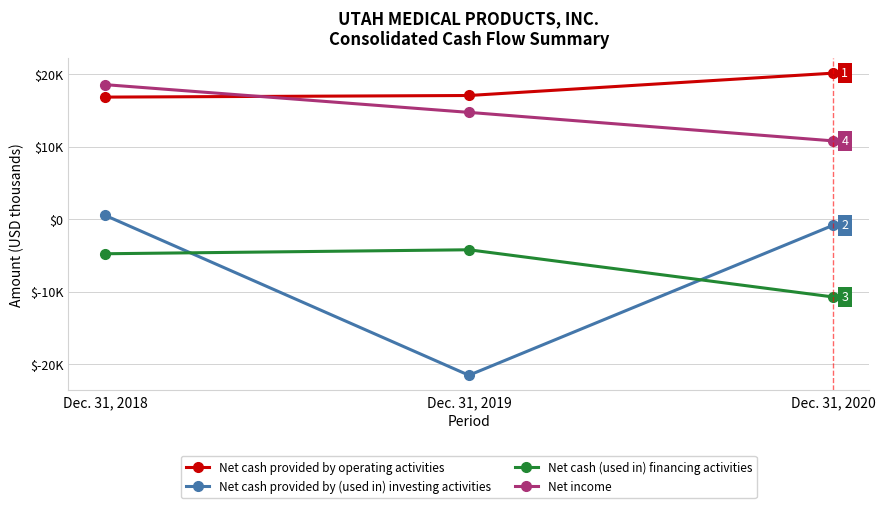

What is the smallest value displayed?

-21540